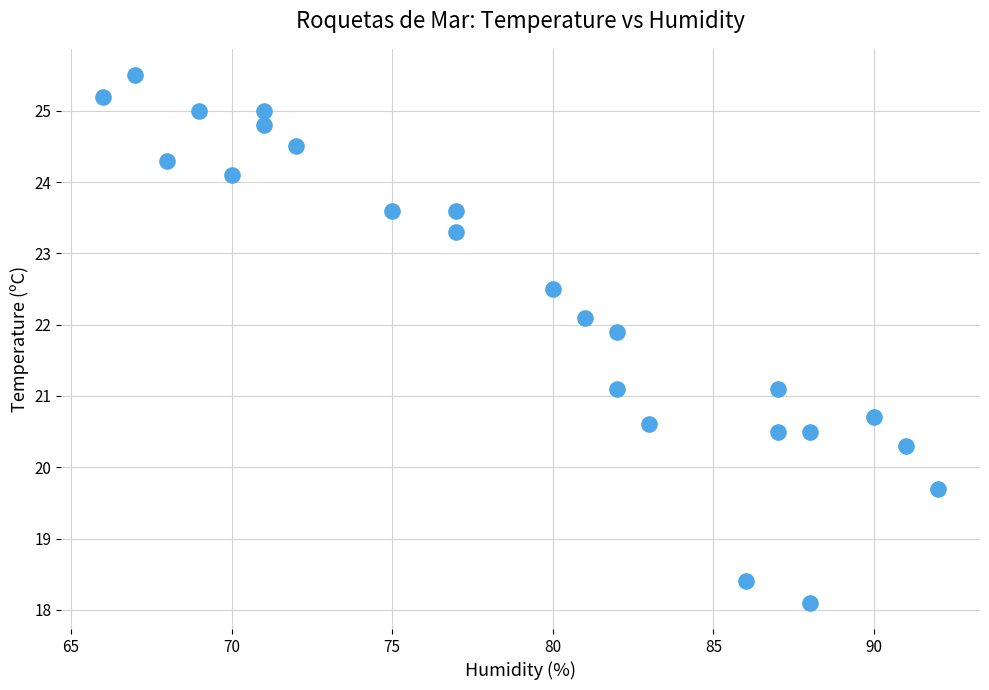

What is the range of X values (max minus min)?

26.0